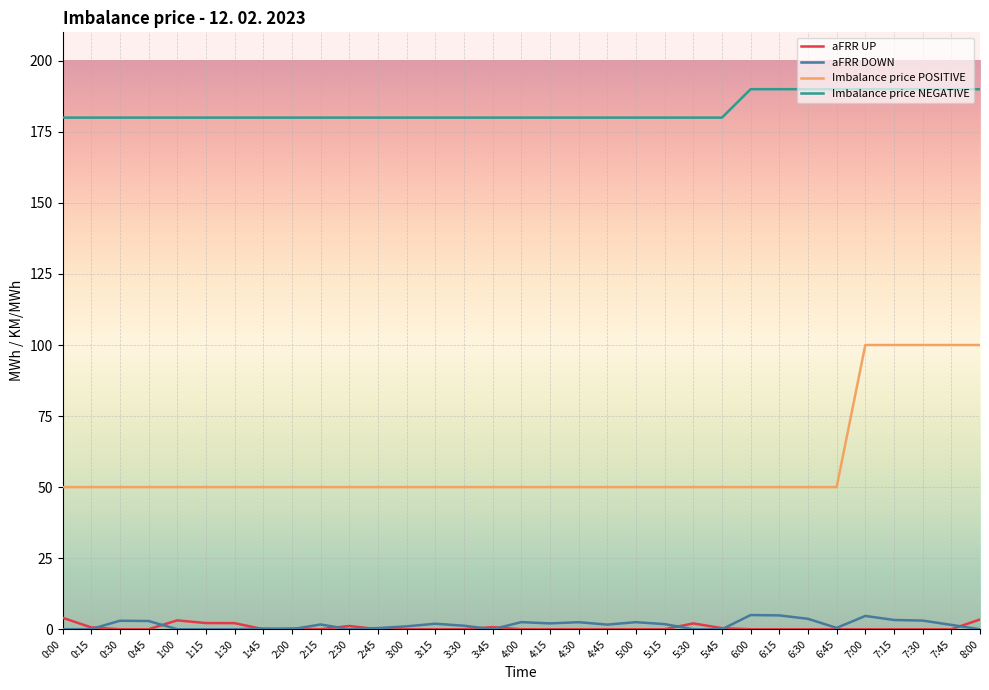

What is the greatest value displayed?

190.0